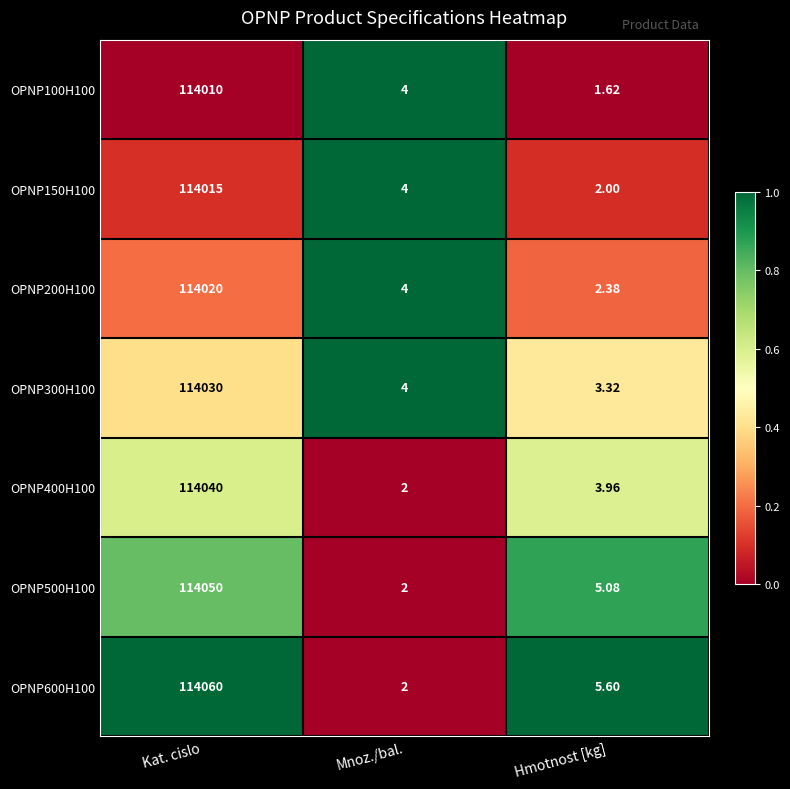

At which label does OPNP400H100 first exceed 3?

Kat. cislo